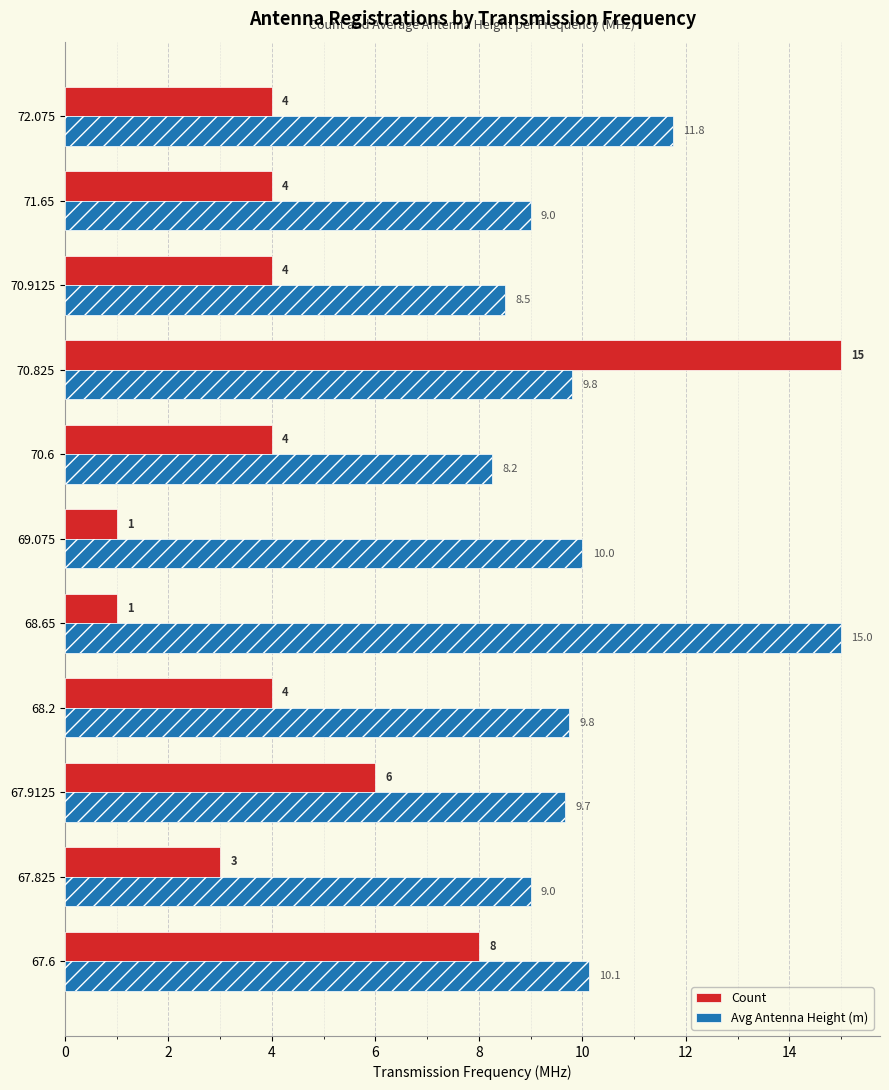

What is the maximum value shown in the chart?

15.0